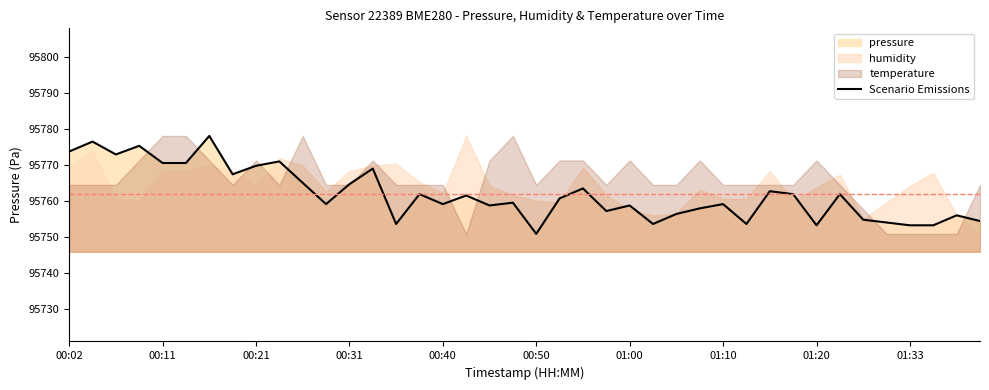

What is the highest value of the Scenario Emissions series?

95778.1